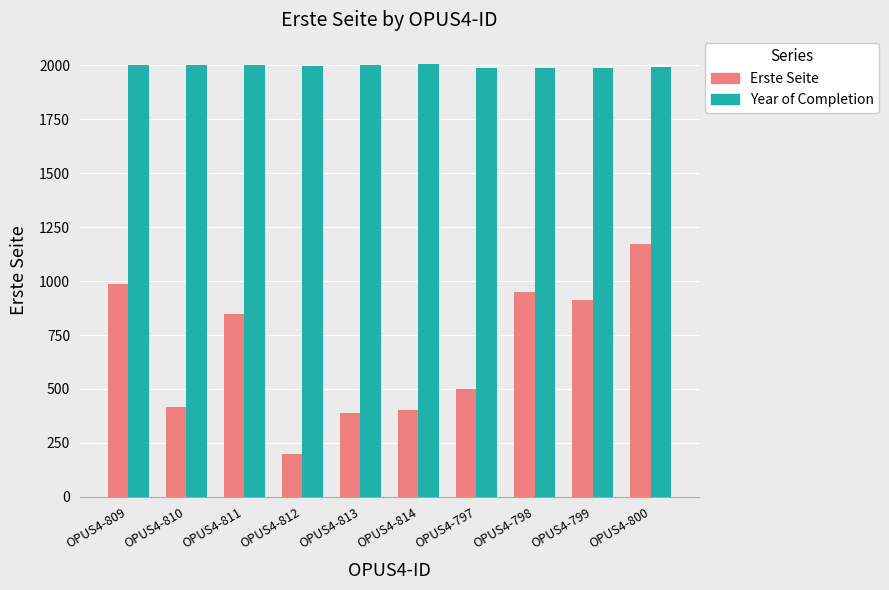

How many distinct data groups are displayed?

2